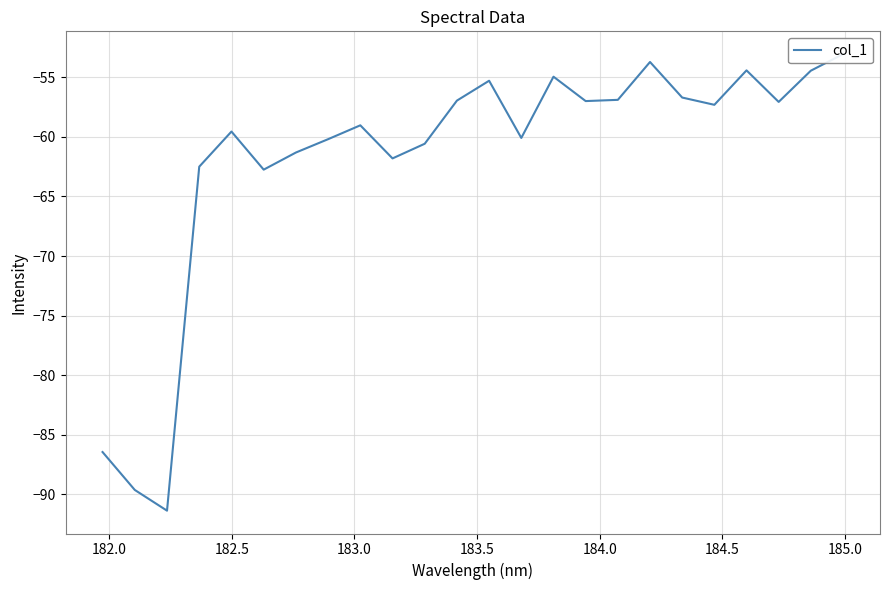

What is the minimum value shown in the chart?

-91.4